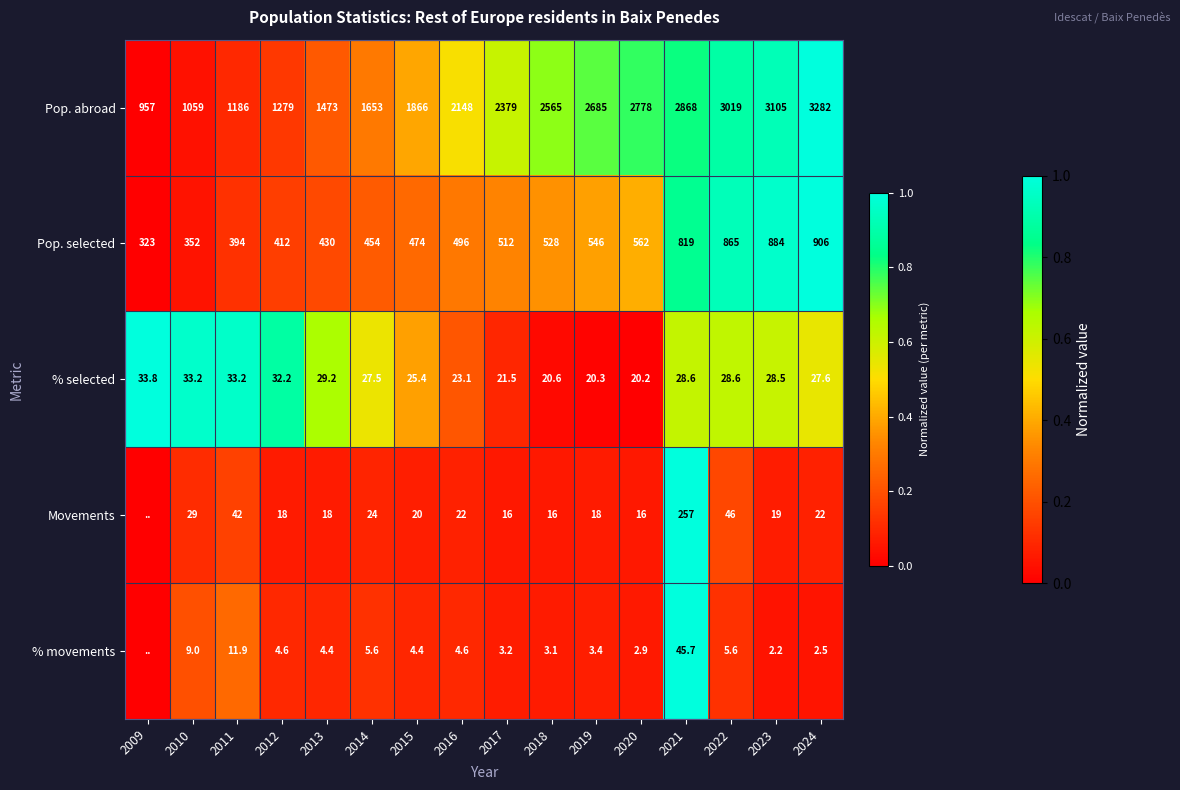

The Movements series shows 0.0 at 2014. True or false?

False